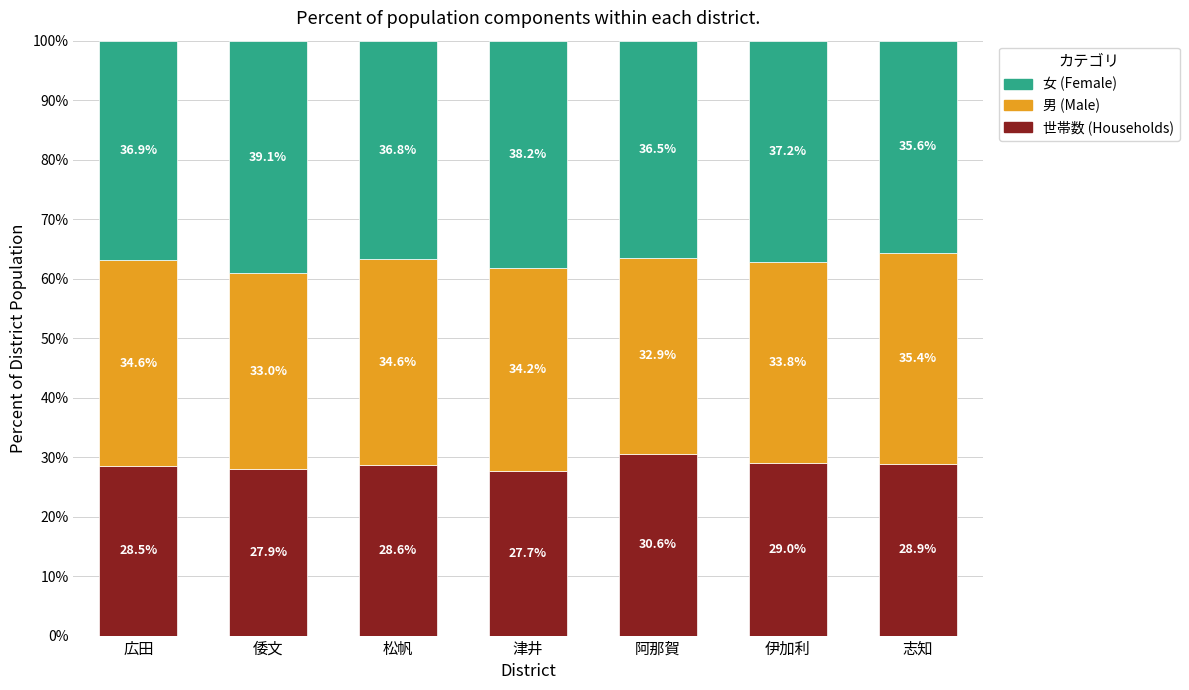

What is the difference between the 世帯数 (Households) values at 広田 and 志知?

0.4